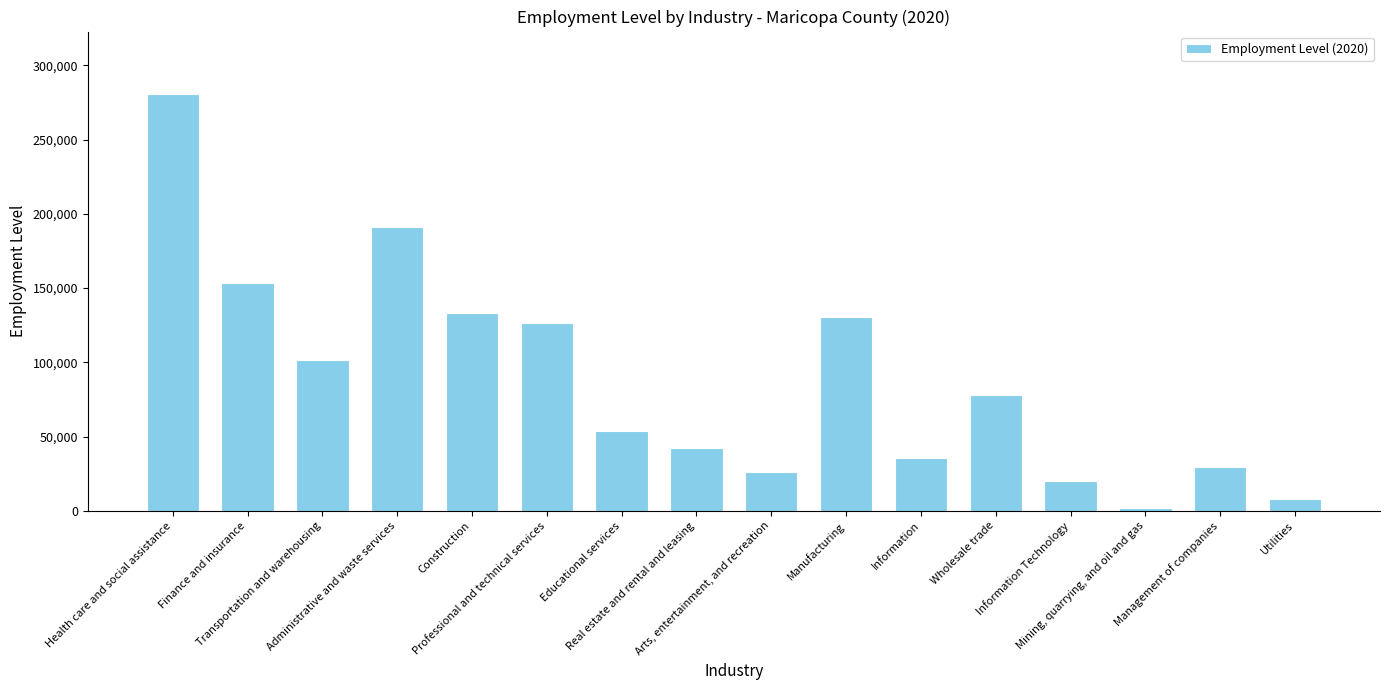

What is the change in value from Transportation and warehousing to Management of companies?

-72503